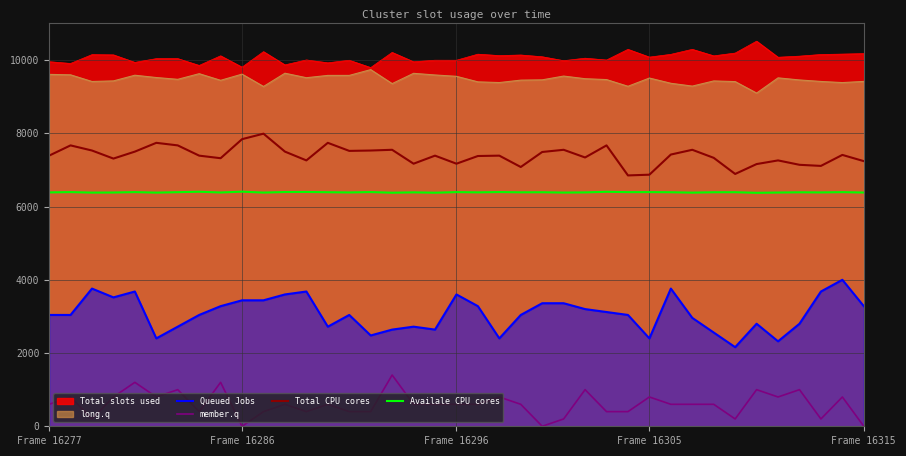

Is it true that Availale CPU cores equals 4382.1 at Frame 16286?

False